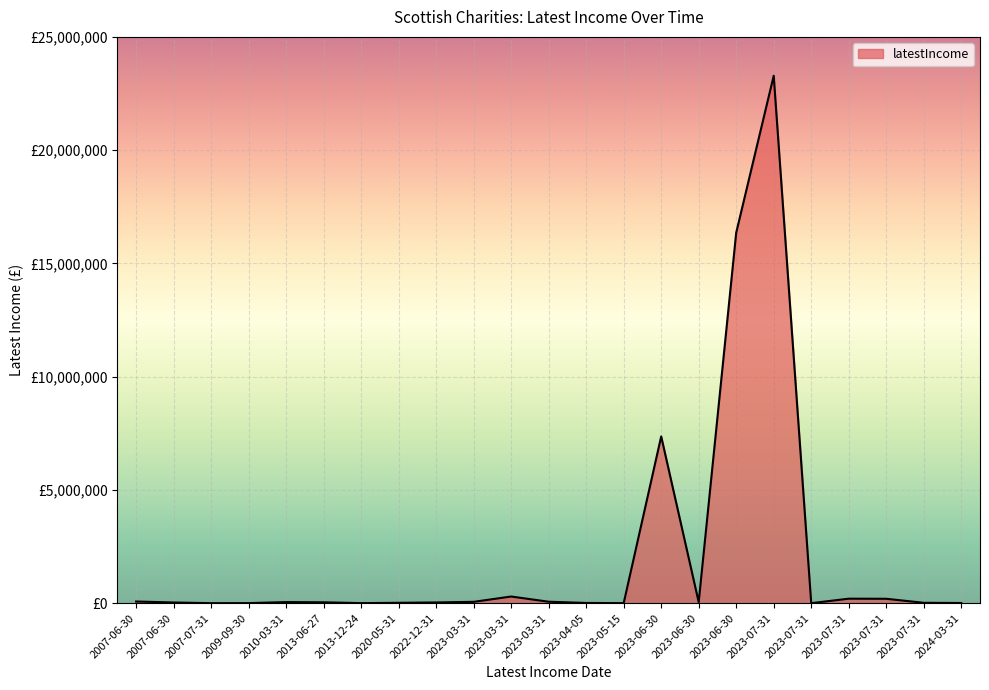

Does the chart have visible grid lines?

Yes